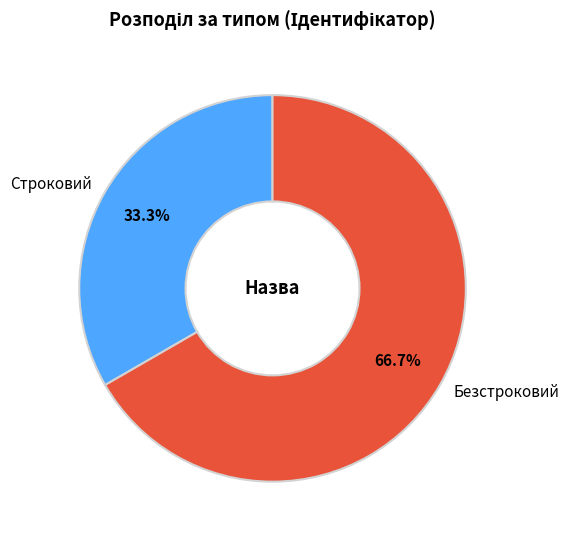

To the nearest percent, what portion does Строковий represent?

33%